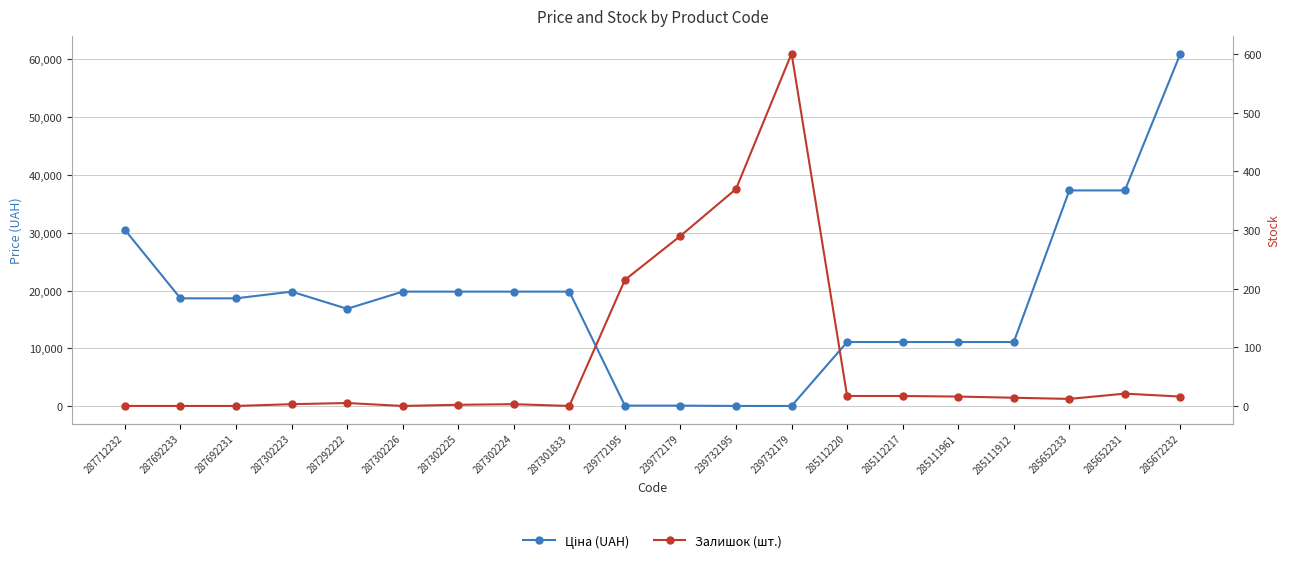

How many data points in Залишок (шт.) are above 14?

9